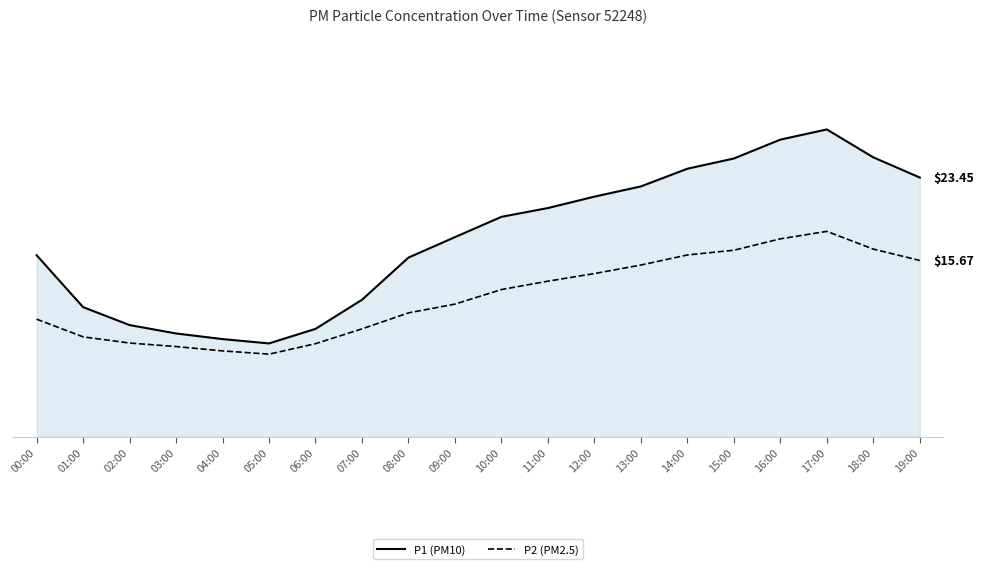

At which category does the chart reach its peak across all series?

17:00